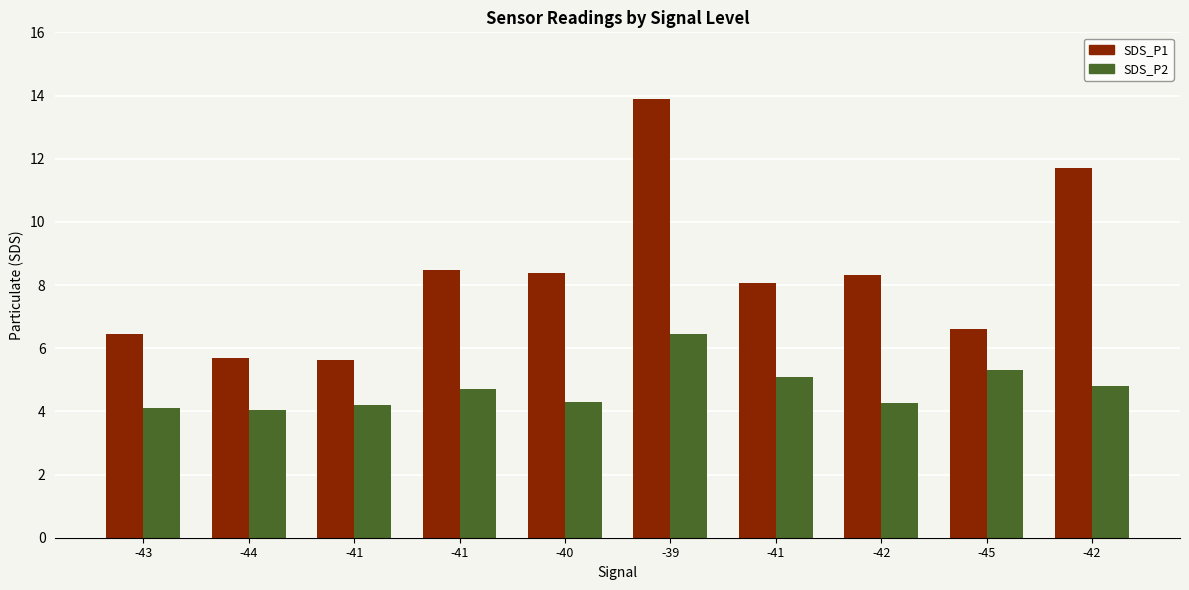

Does the chart contain stacked bars?

No